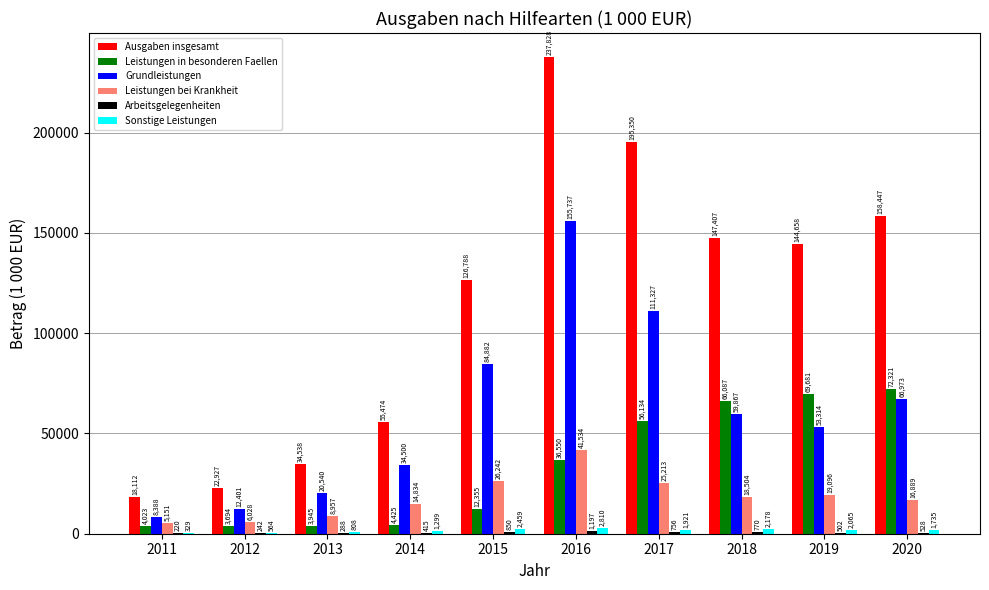

Where does the Sonstige Leistungen series first go above 1921?

2015